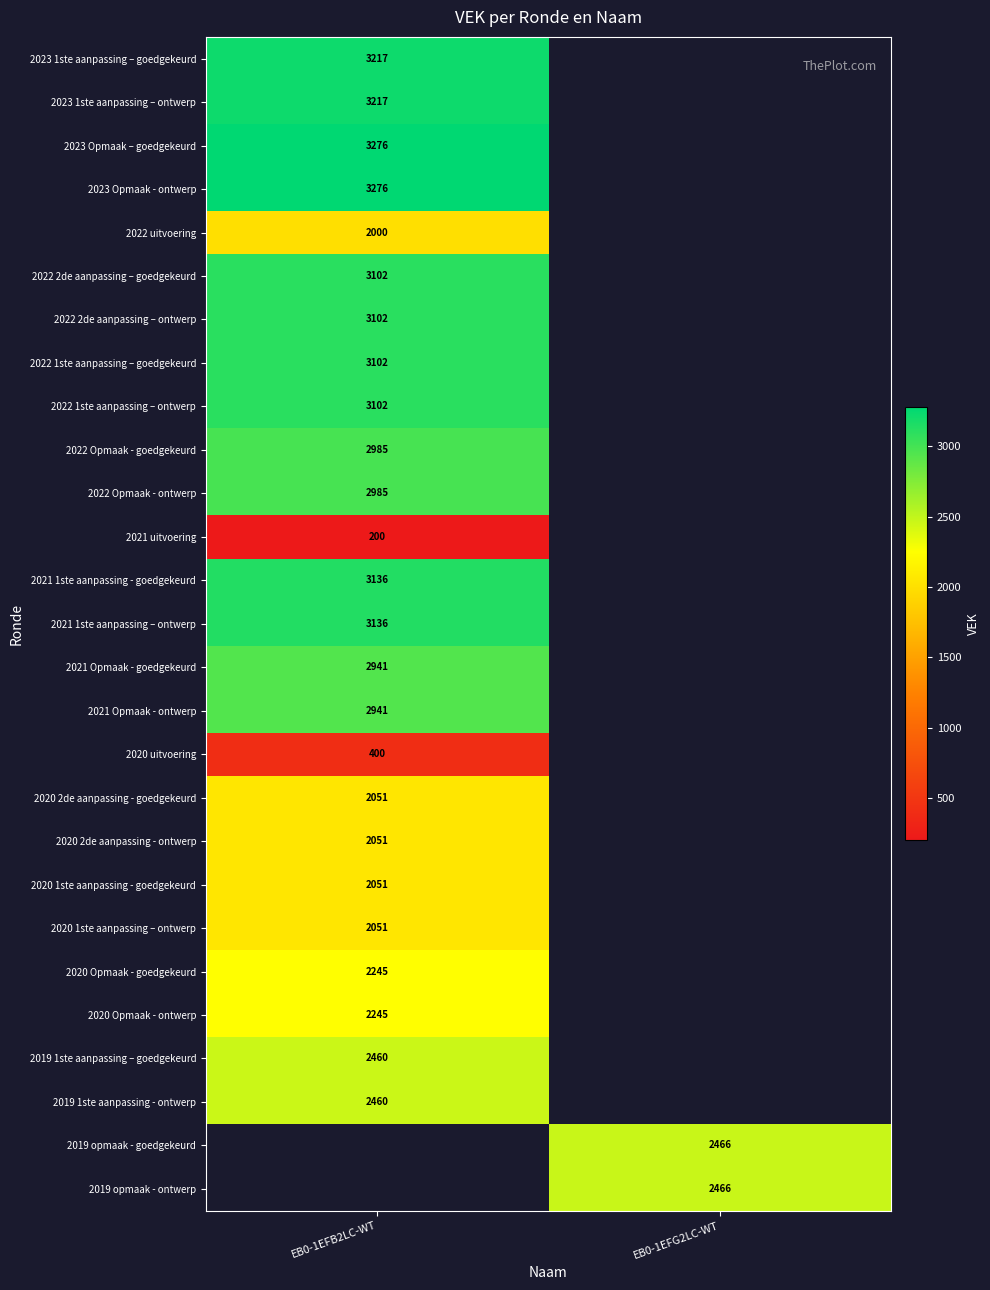

The value of 2023 Opmaak - ontwerp at EB0-1EFB2LC-WT is 3276. True or false?

True